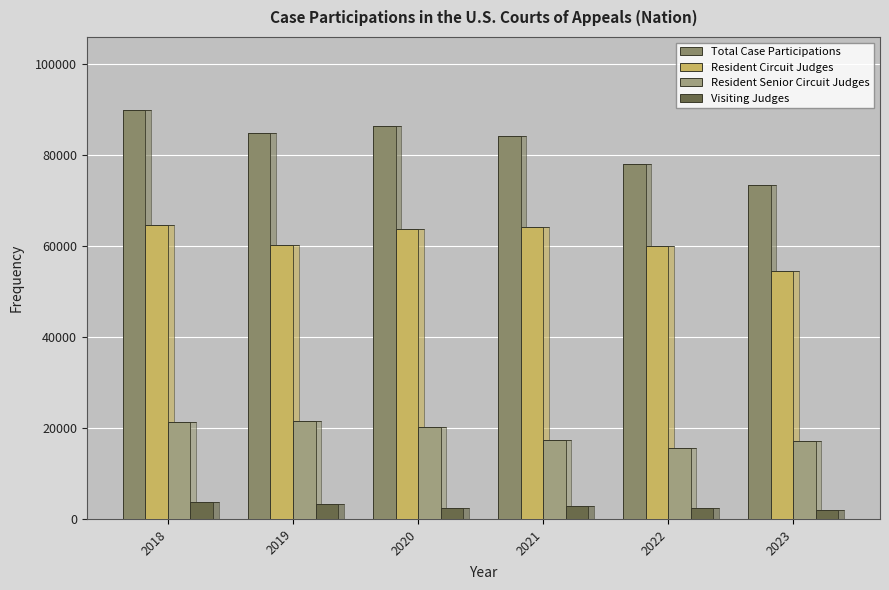

List the series in order of their overall mean, highest first.

Total Case Participations, Resident Circuit Judges, Resident Senior Circuit Judges, Visiting Judges